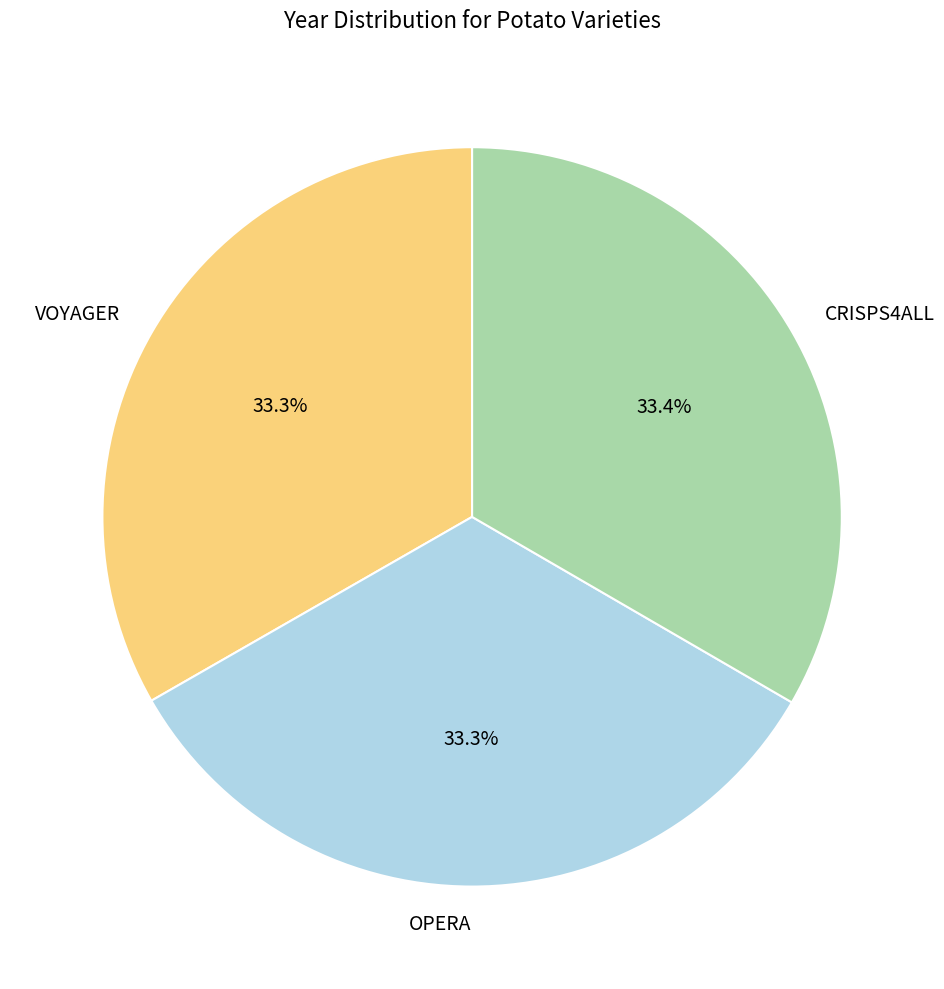

To the nearest percent, what portion does CRISPS4ALL represent?

33%